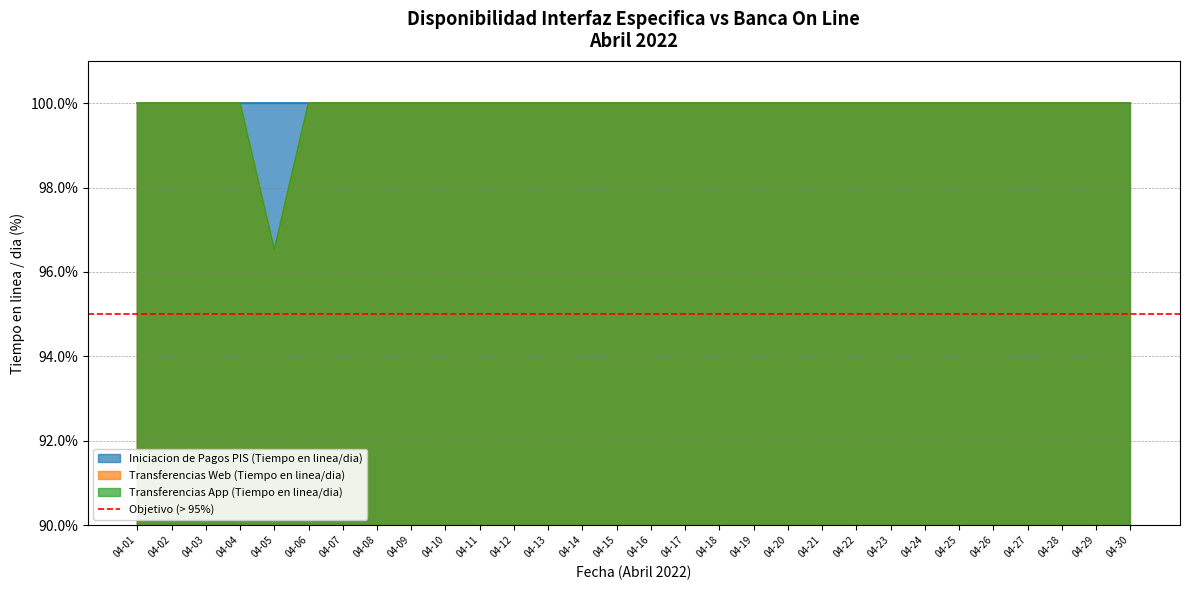

Count the Transferencias App (Tiempo en linea/dia) values in the range 100 to 101.

29